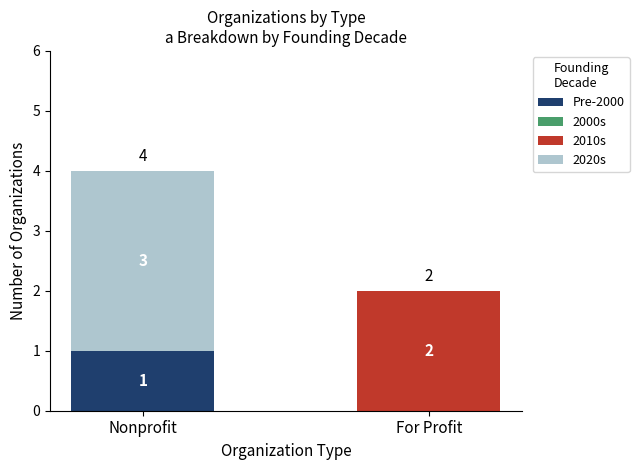

At which category is the sum across all series the highest?

Nonprofit